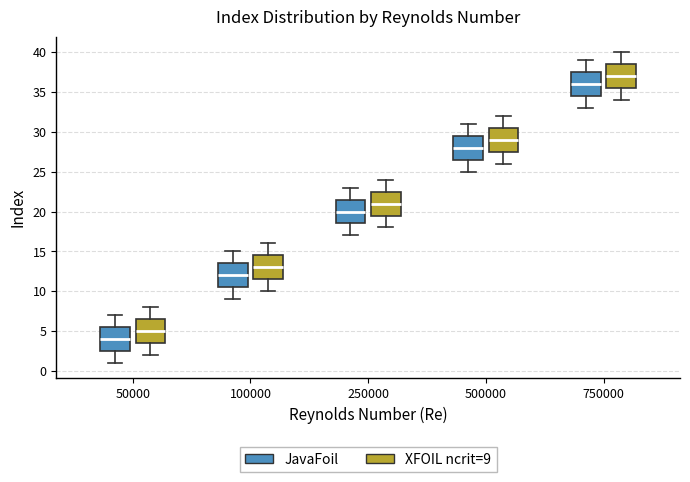

Which box's median line is the highest?

750000 (XFOIL ncrit=9)